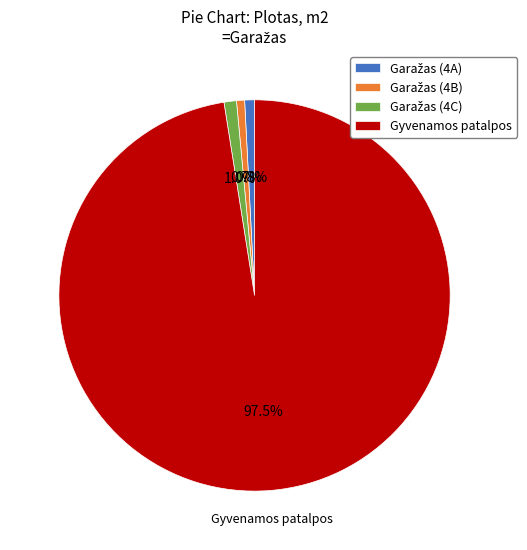

Which category has the biggest portion of the pie?

Gyvenamos patalpos